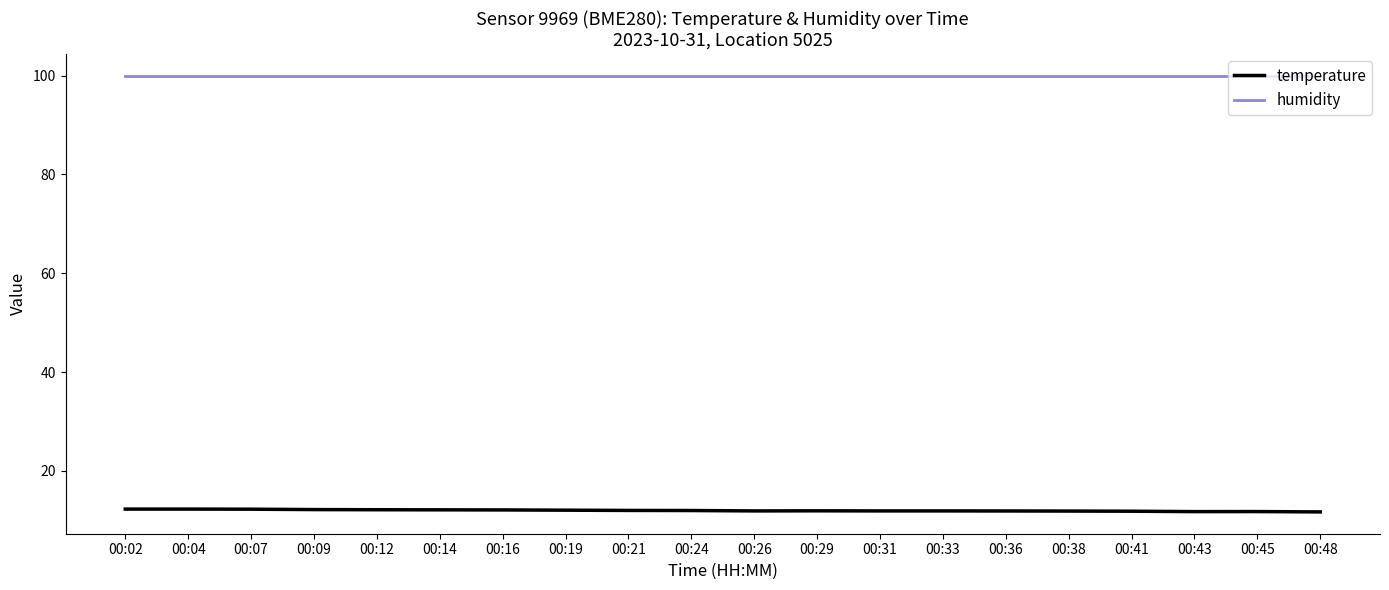

What is the greatest value displayed?

100.0